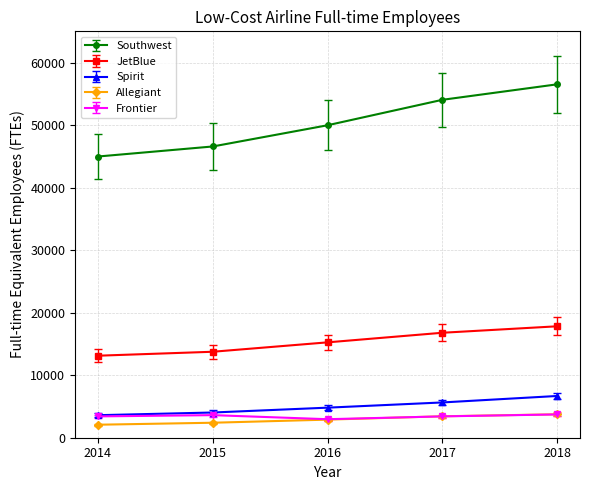

What is the average value of the JetBlue series?

15347